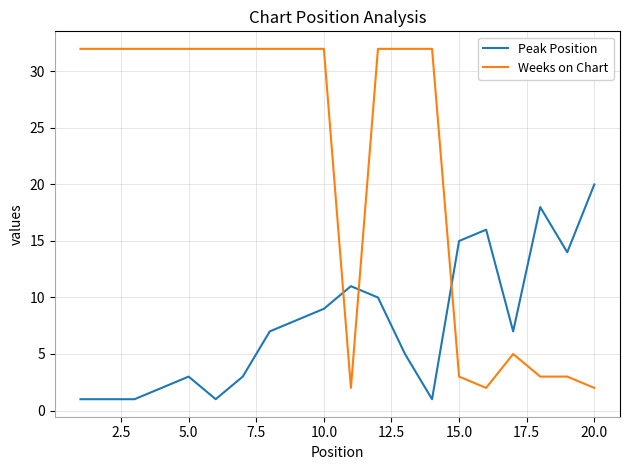

True or false: Peak Position and Weeks on Chart cross at least once.

True